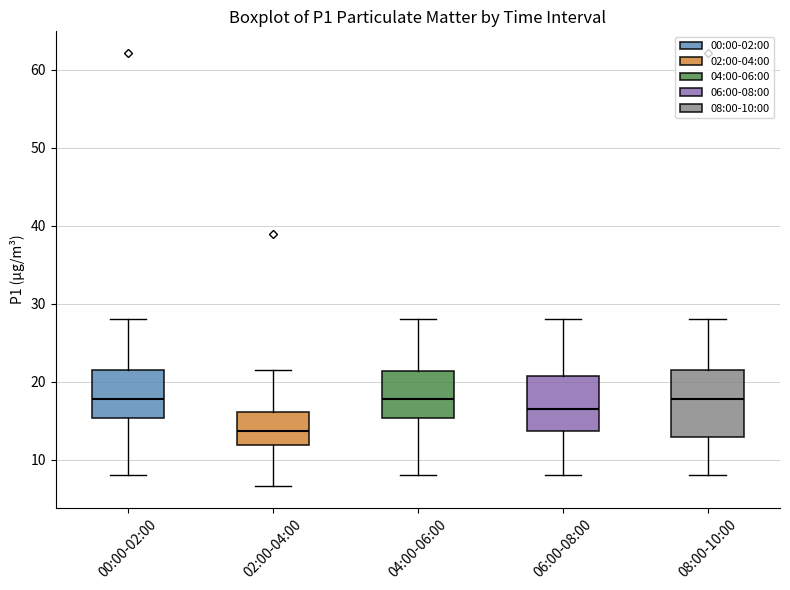

Reading left to right, read every box against the y-axis: the position of its median line, the range the box covers, and the ends of its whiskers. The values are not printed on the chart, so give them approximately, as read against the axis.

00:00-02:00: median 18, box 15 to 22, whiskers 8 to 28
02:00-04:00: median 14, box 12 to 16, whiskers 7 to 21
04:00-06:00: median 18, box 15 to 21, whiskers 8 to 28
06:00-08:00: median 17, box 14 to 21, whiskers 8 to 28
08:00-10:00: median 18, box 13 to 22, whiskers 8 to 28